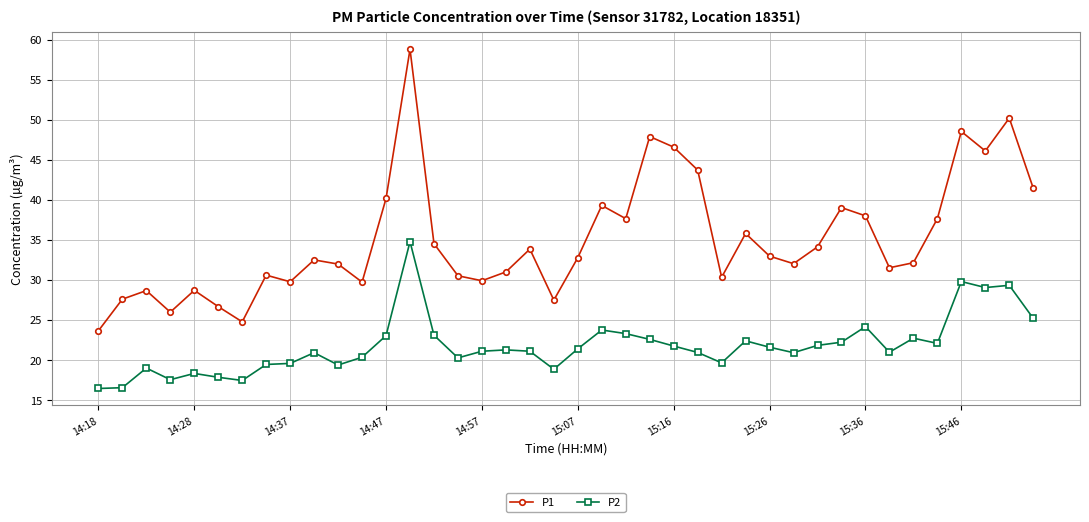

What is the sum of all P2 values?

872.1